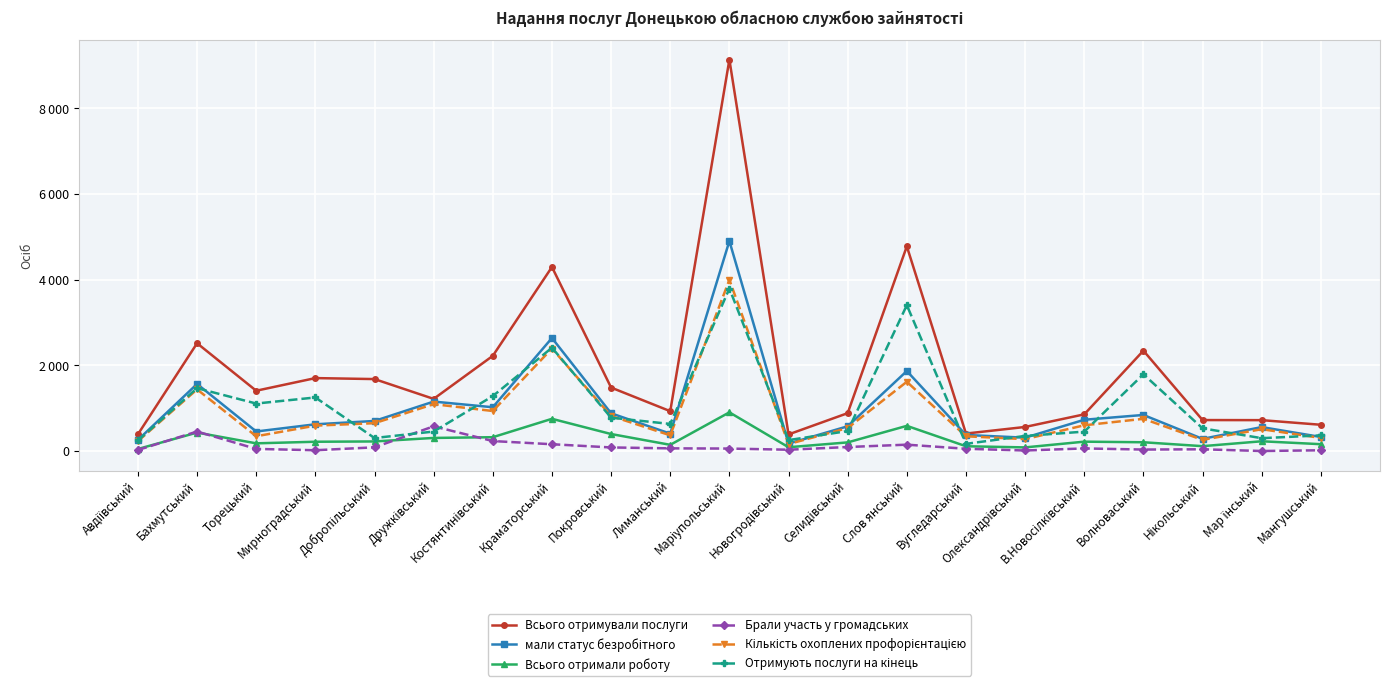

Is this an area chart (filled region under the line)?

No